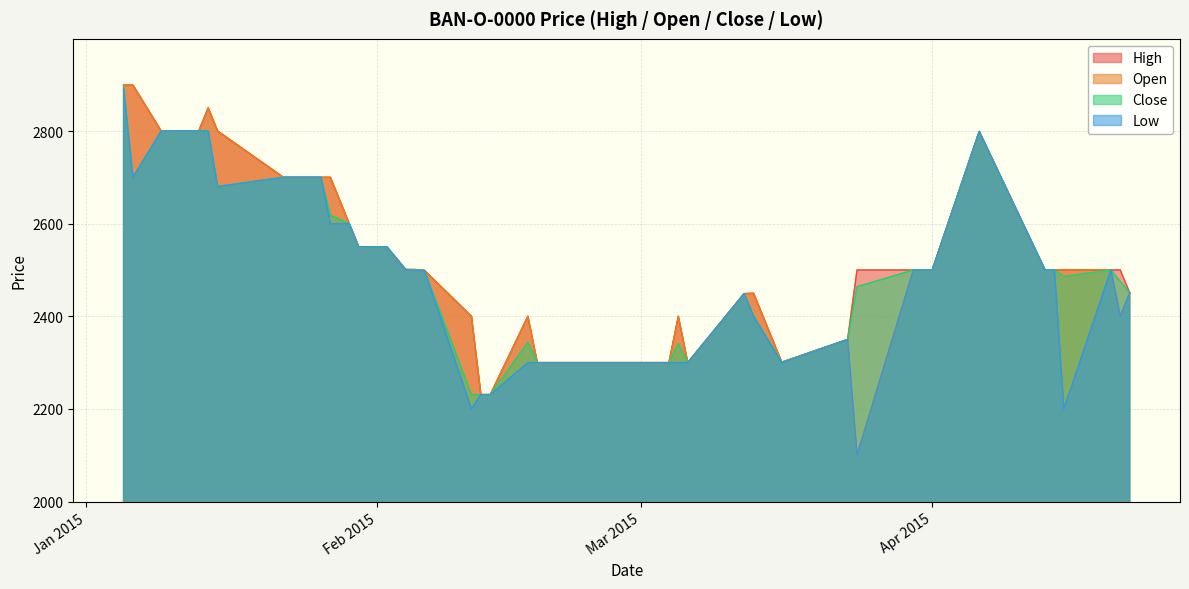

What are all the series names shown in the legend?

High, Open, Close, Low